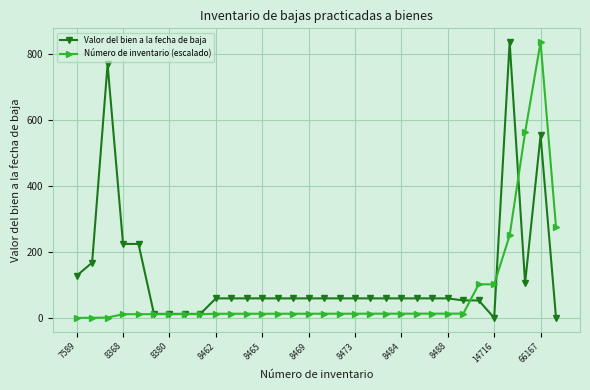

At how many categories does at least one series exceed 395?

4